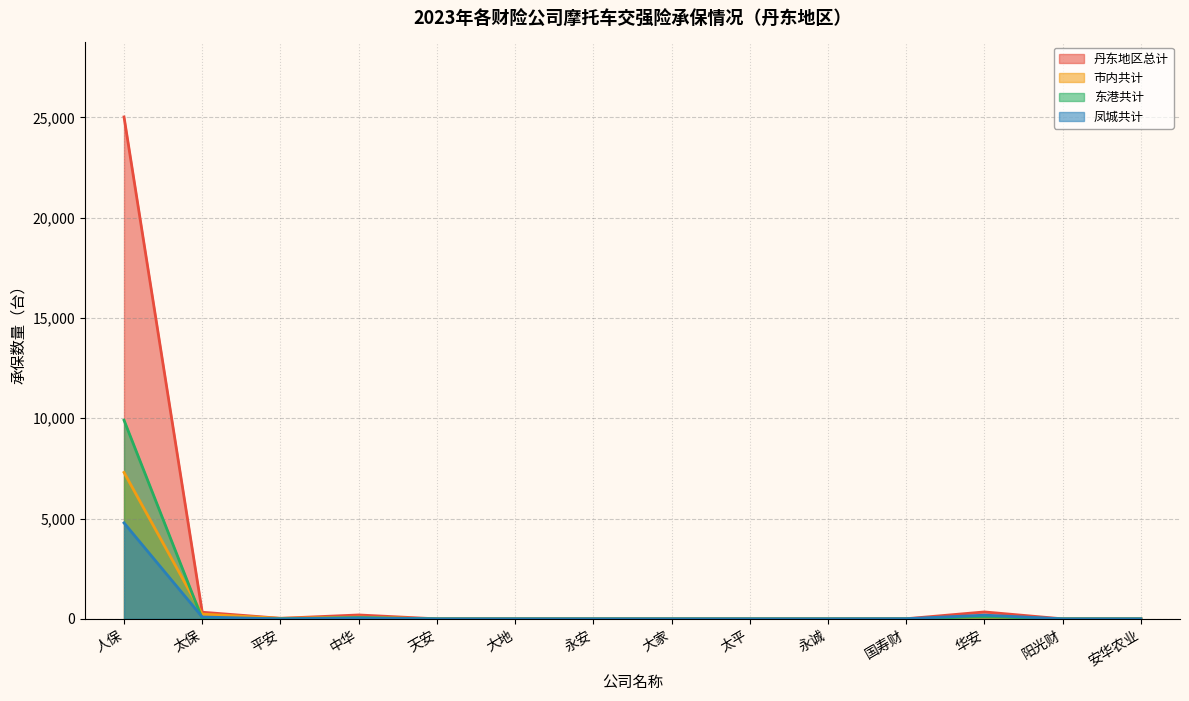

How many series are shown in this chart?

4